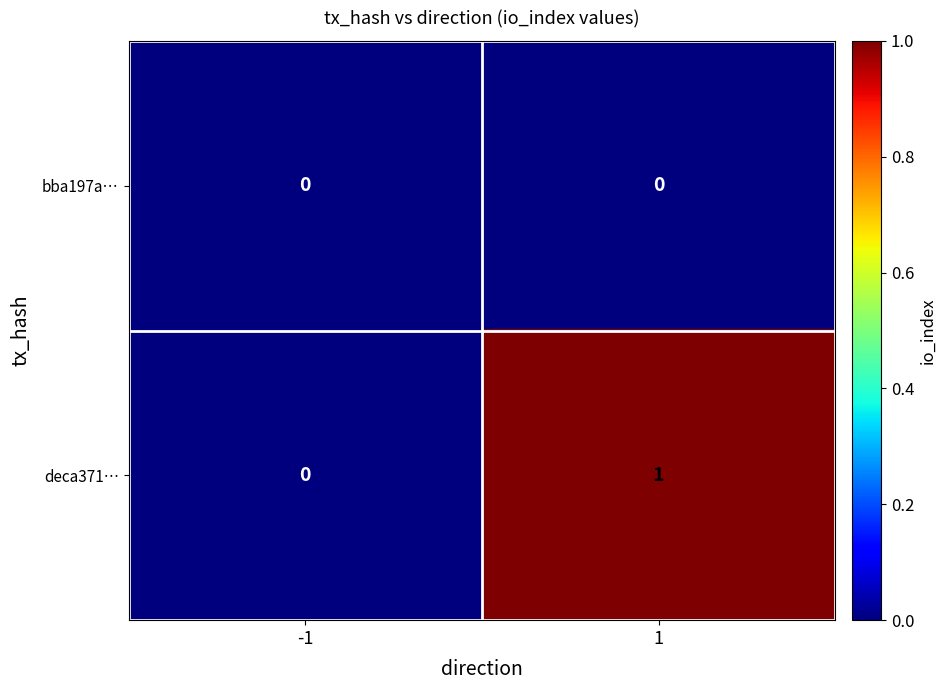

Which series has the largest total across all categories?

deca371…